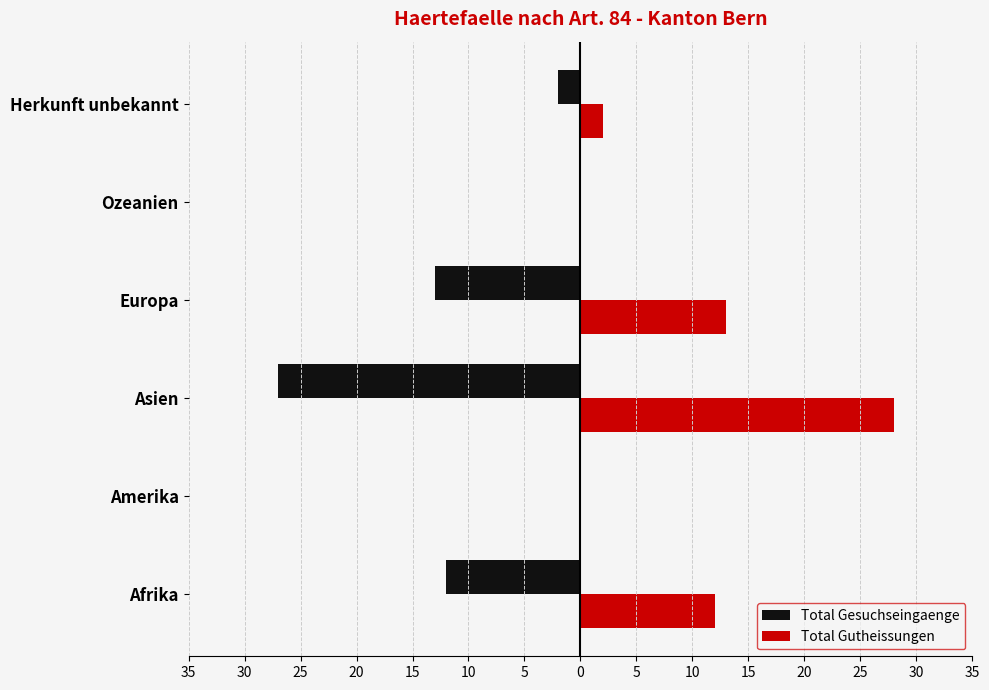

What are all the series names shown in the legend?

Total Gesuchseingaenge, Total Gutheissungen